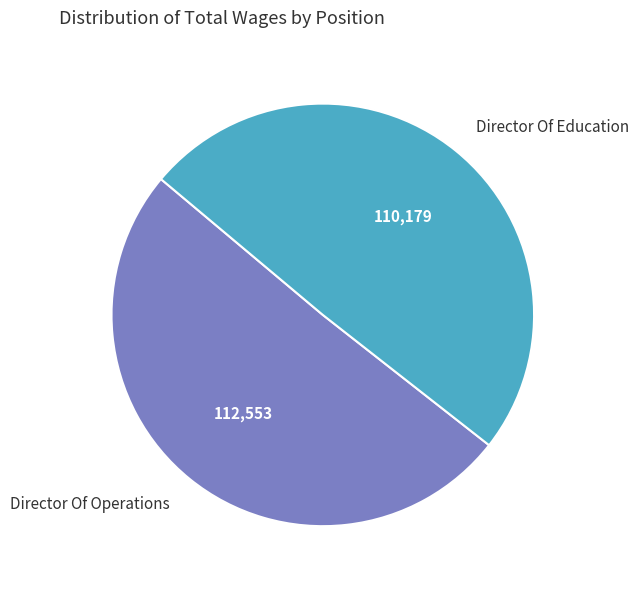

Rank the categories by value from highest to lowest.

Director Of Operations, Director Of Education